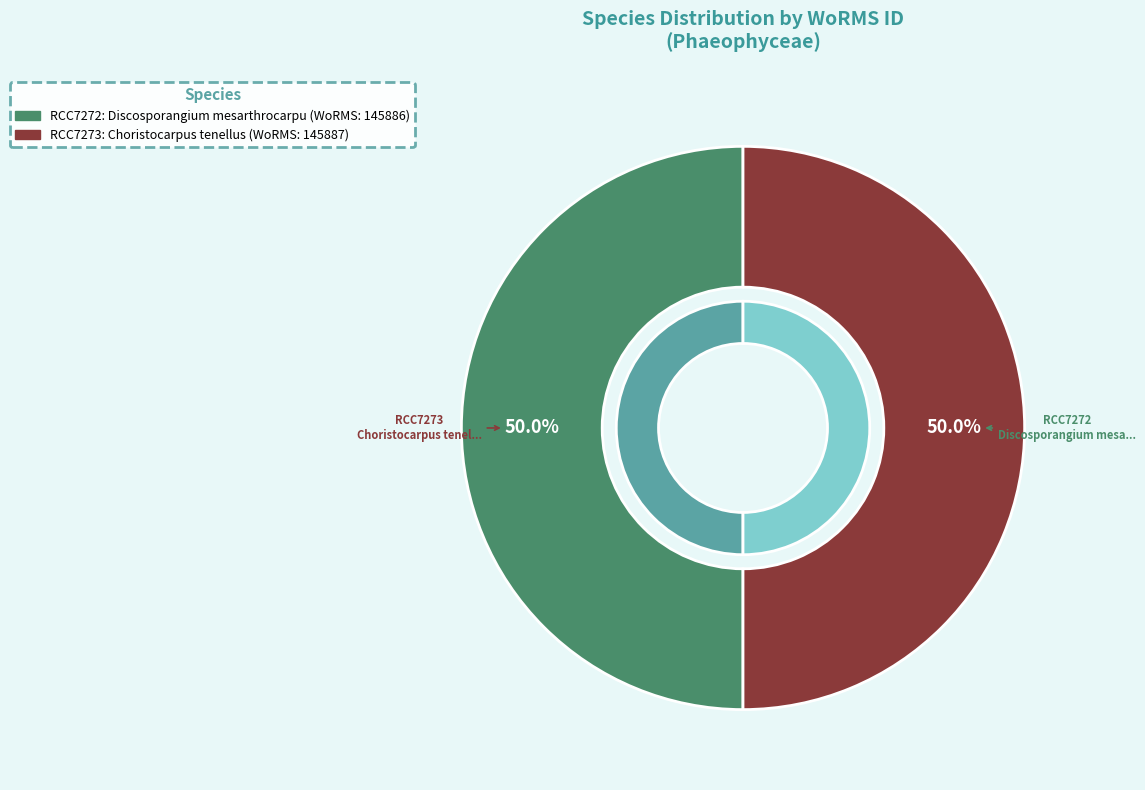

To the nearest percent, what portion does Discosporangium mesarthrocarpum represent?

50%